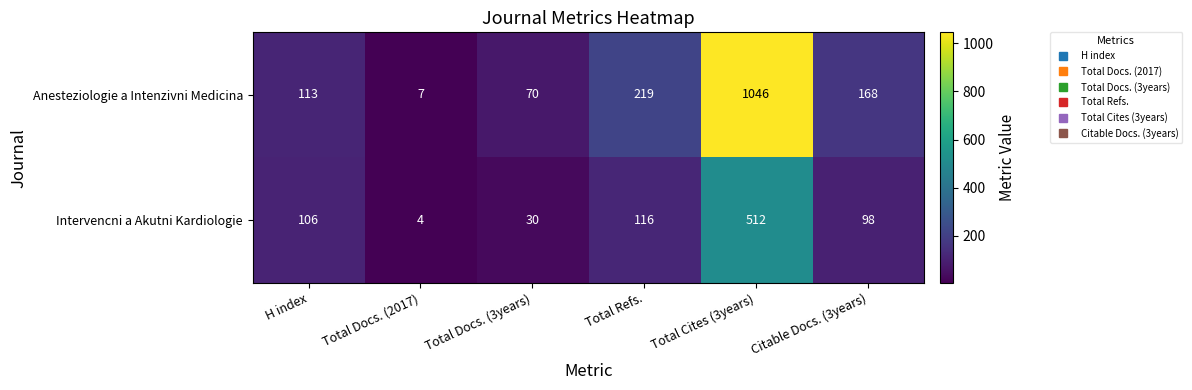

What is the maximum value shown in the chart?

1046